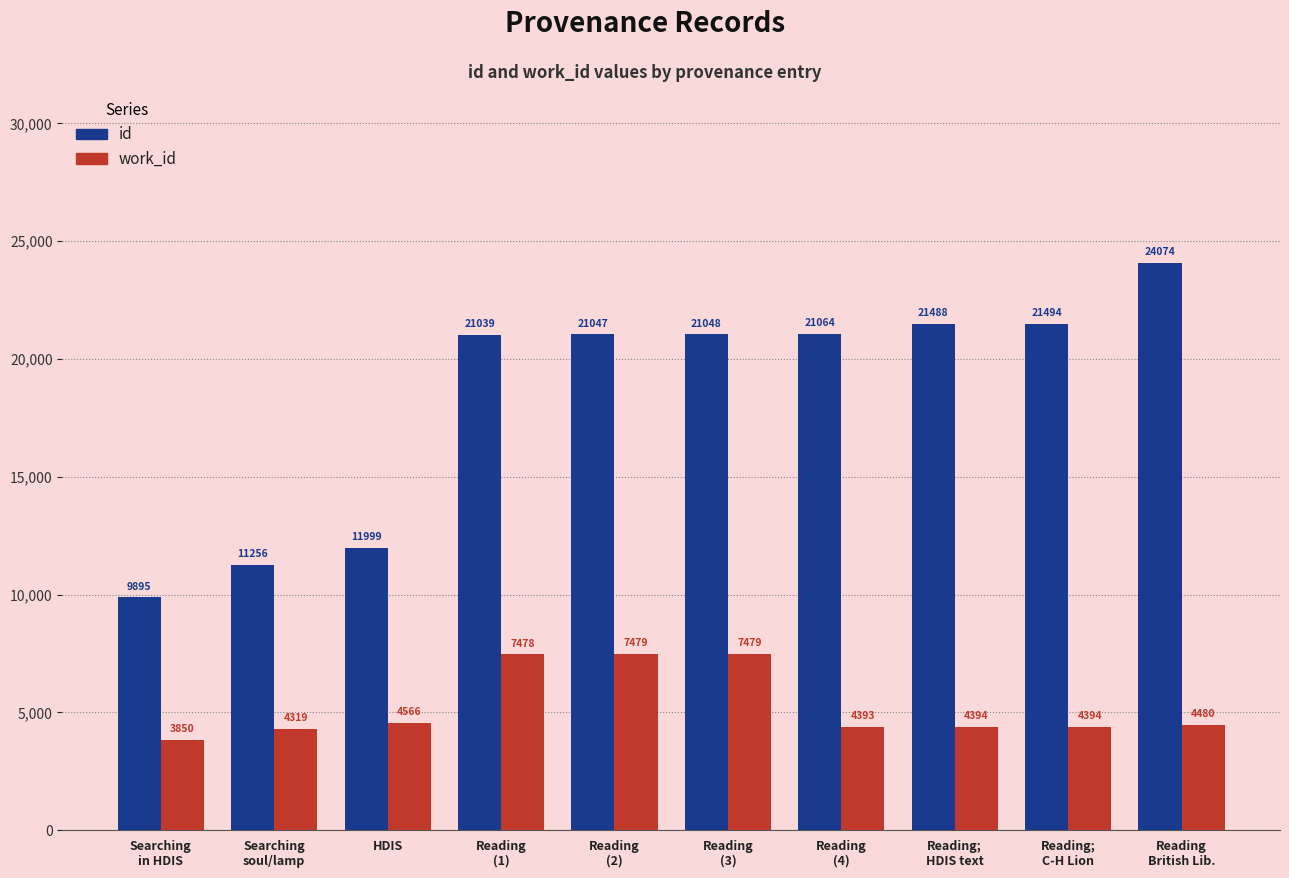

Is the value of id at Reading
(1) greater than the value of work_id at Searching
soul/lamp?

Yes